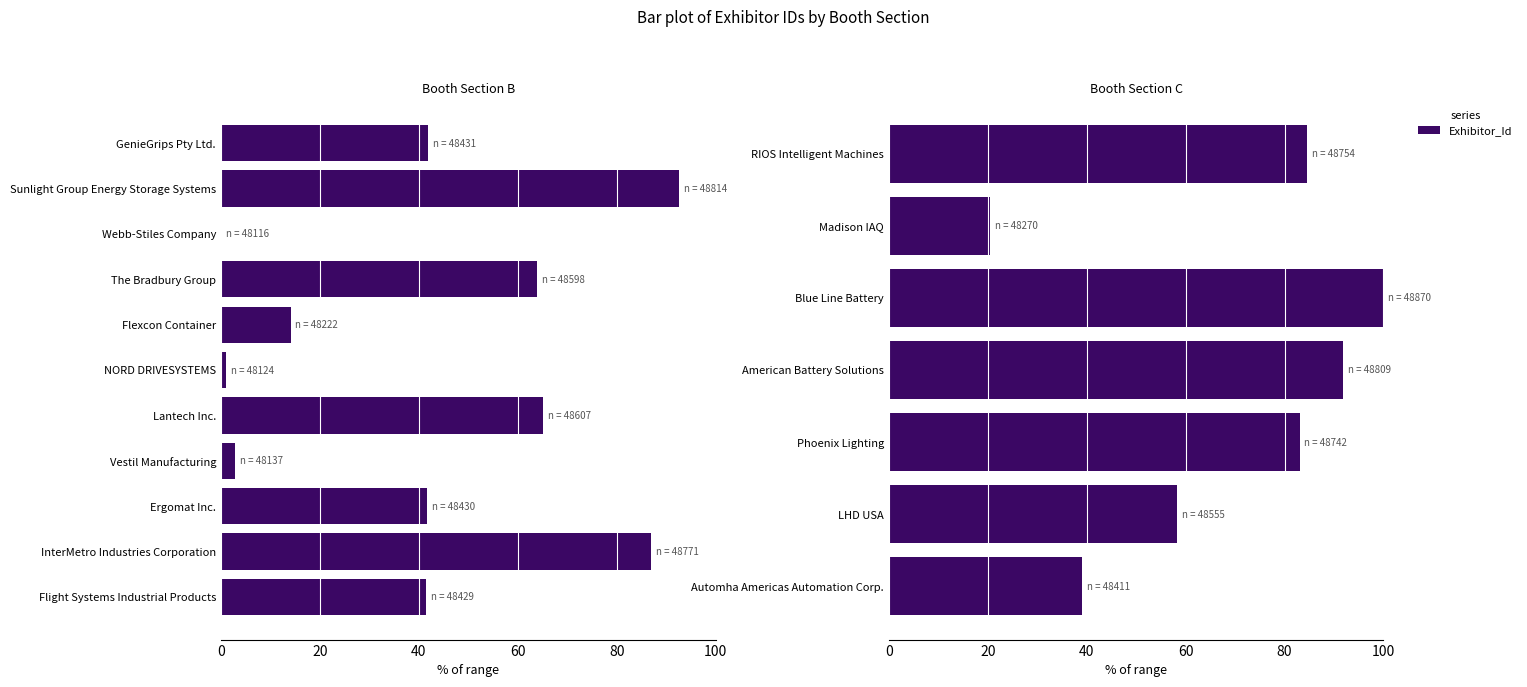

How many series are shown in this chart?

1